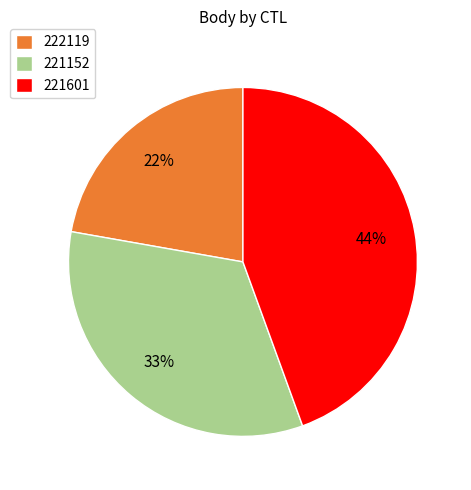

To the nearest percent, what is the average slice percentage?

33%